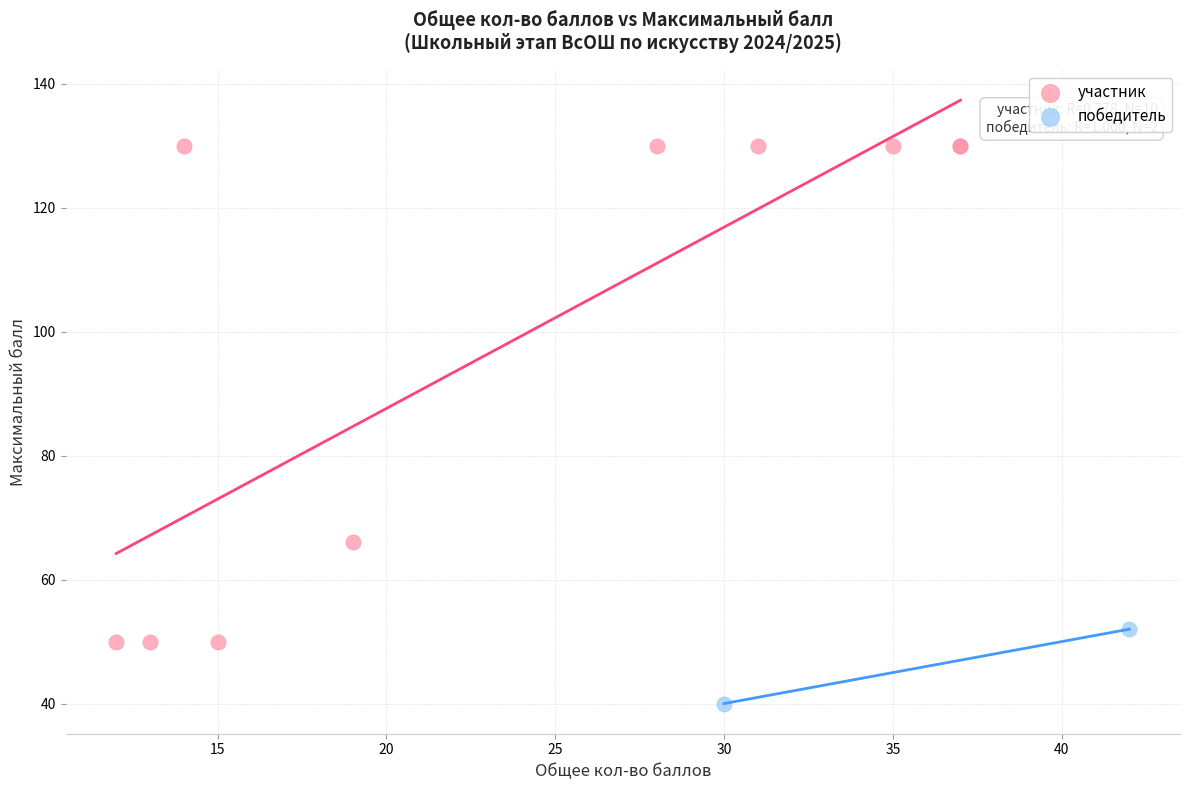

Which series contains the lowest Y value?

победитель